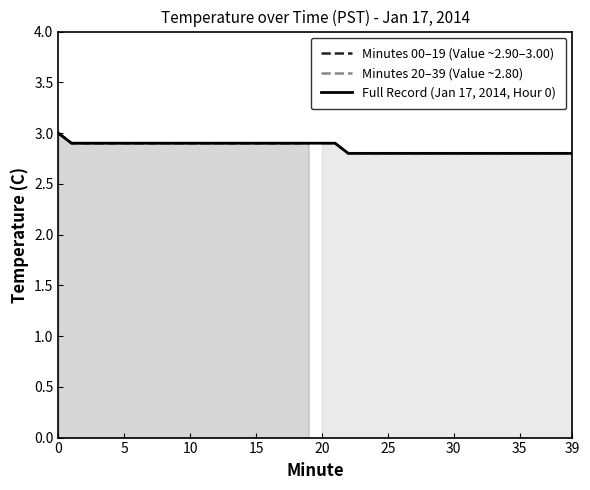

Reading left to right, list all the values displayed in this chart.

Hour 0 (00:00-00:23): 3.0	2.9	2.9	2.9	2.9	2.9	2.9	2.9	2.9	2.9	2.9	2.9	2.9	2.9	2.9	2.9	2.9	2.9	2.9	2.9
Hour 0 (00:20-00:39): 2.9	2.9	2.8	2.8	2.8	2.8	2.8	2.8	2.8	2.8	2.8	2.8	2.8	2.8	2.8	2.8	2.8	2.8	2.8	2.8